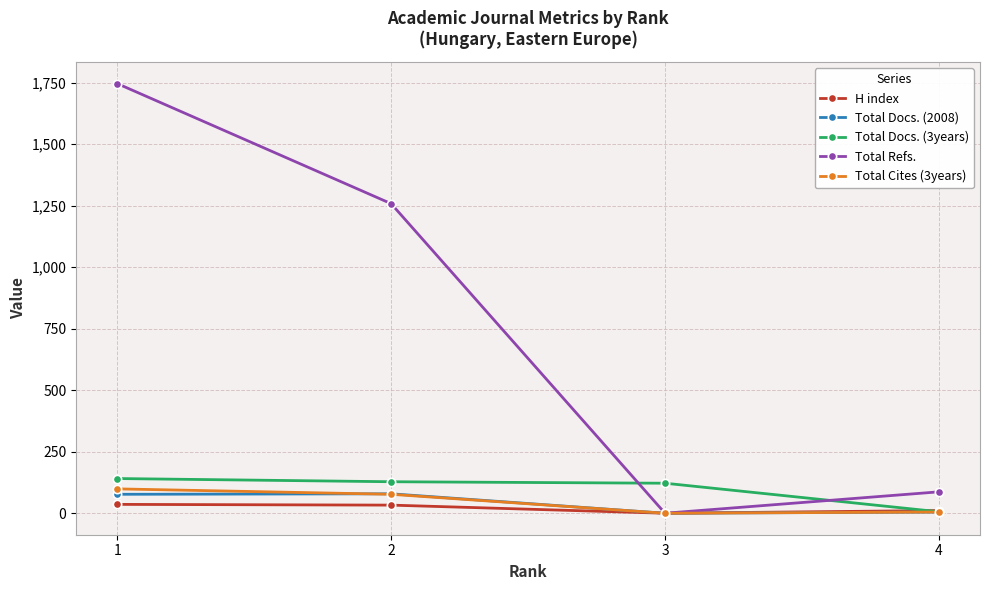

Which series has the largest total across all categories?

Total Refs.